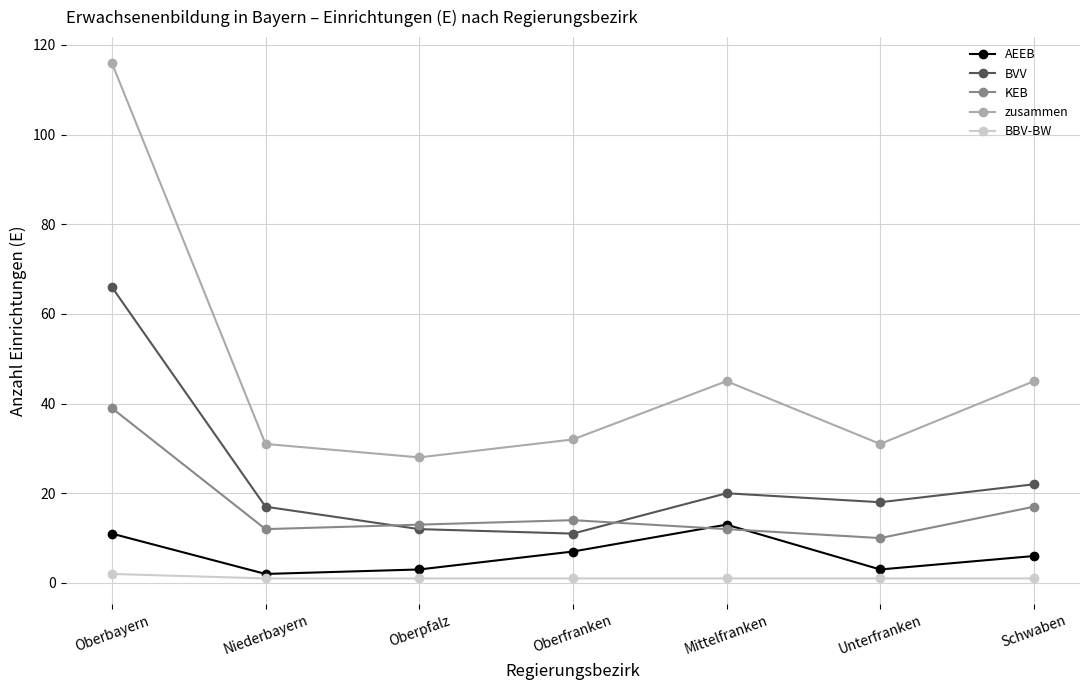

True or false: BBV-BW and BVV intersect in this chart.

False